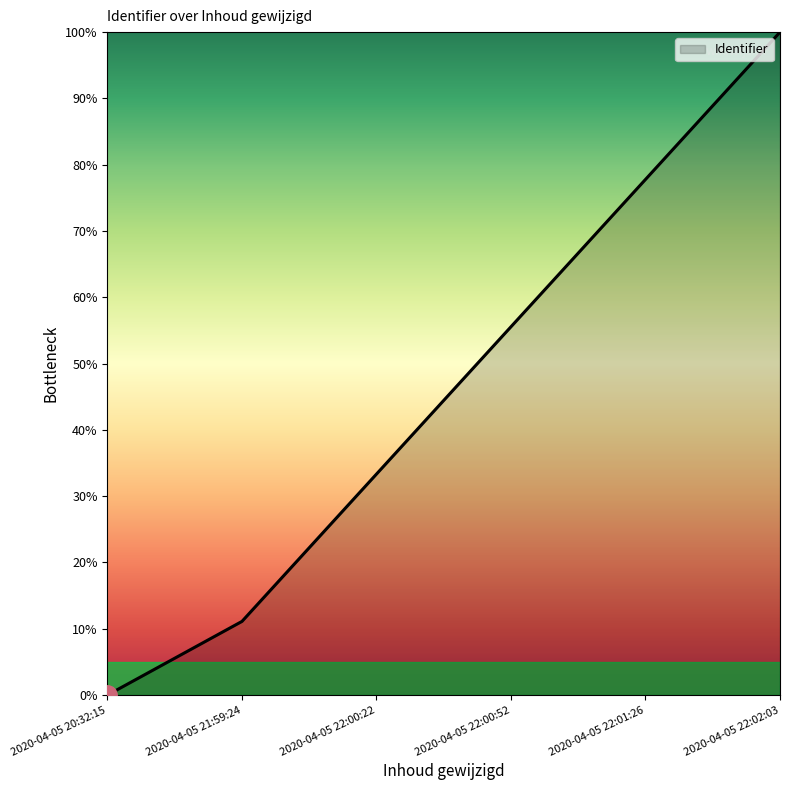

At which label does the data first exceed 55?

2020-04-05 22:00:52